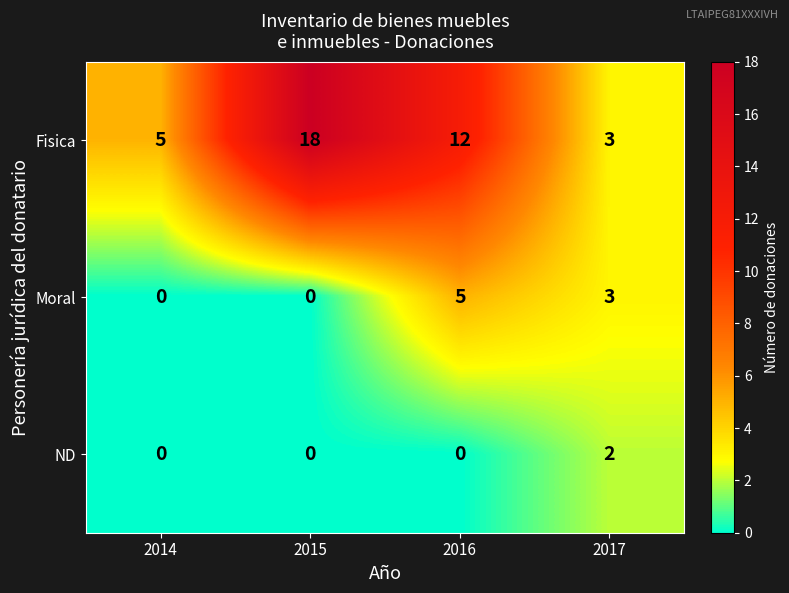

What is the total value across all series at 2015?

18